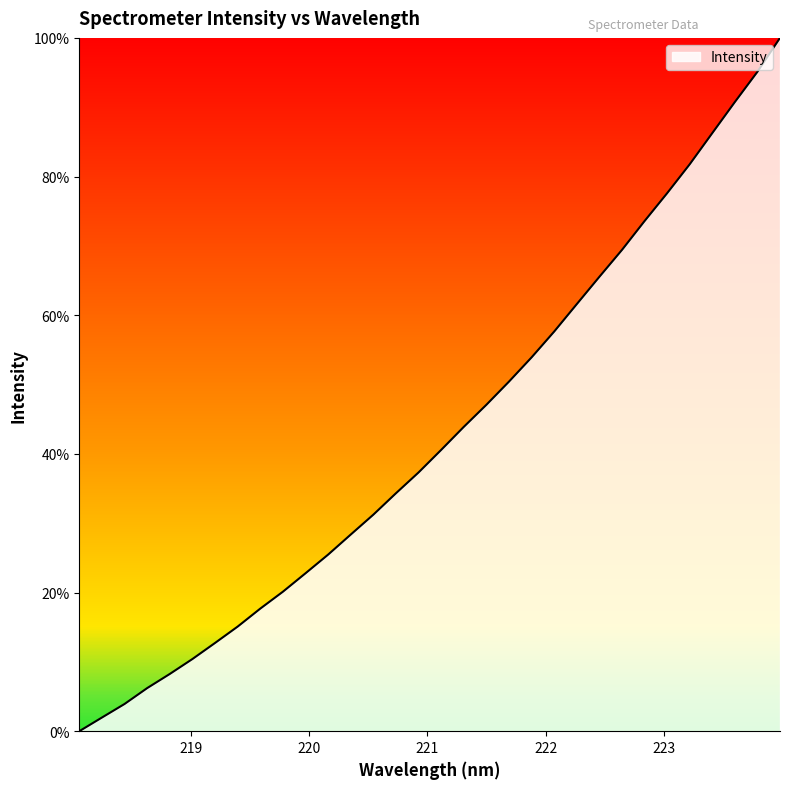

What is the greatest value displayed?

100.0